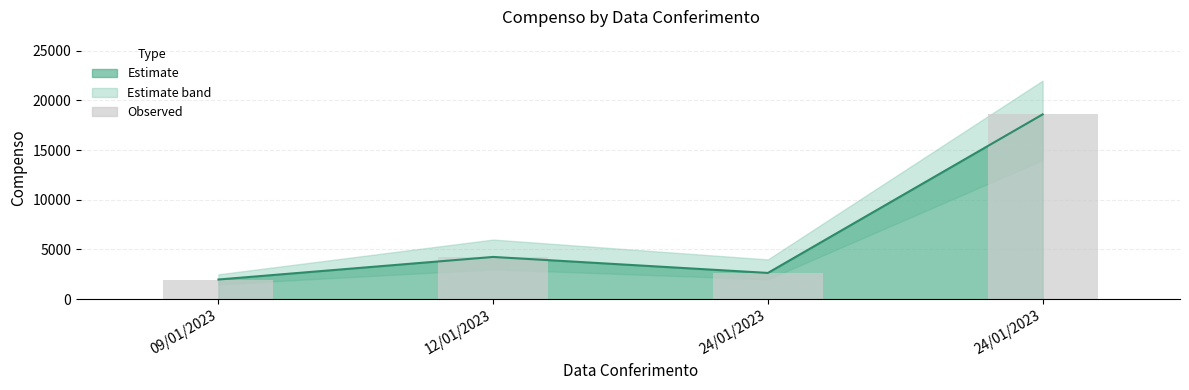

Between 09/01/2023 and 12/01/2023, which is larger?

12/01/2023